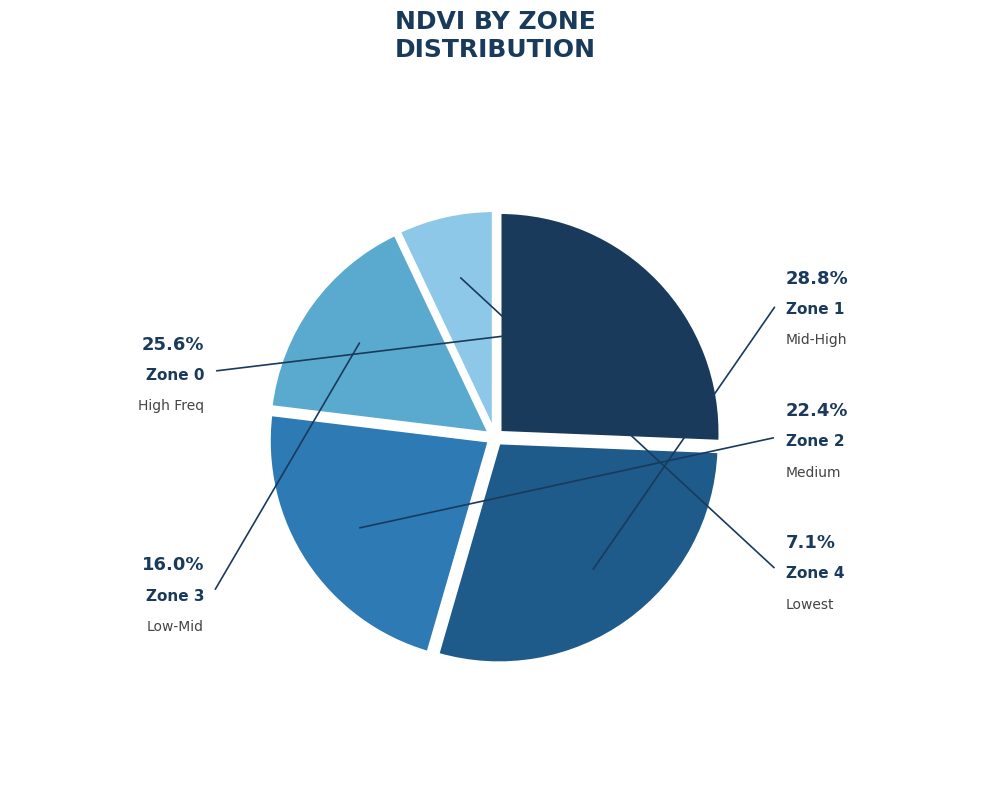

How many segments does this pie chart have?

5